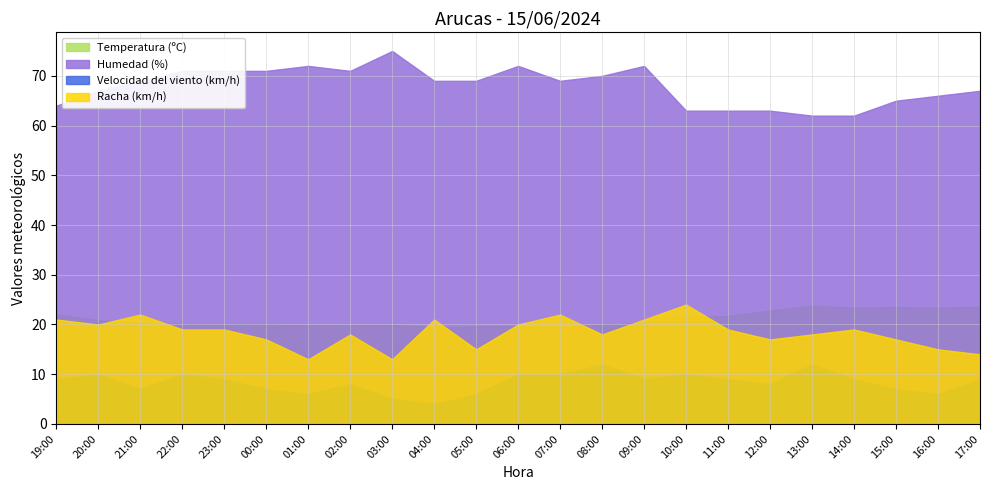

True or false: Temperatura (ºC) and Velocidad del viento (km/h) intersect in this chart.

False